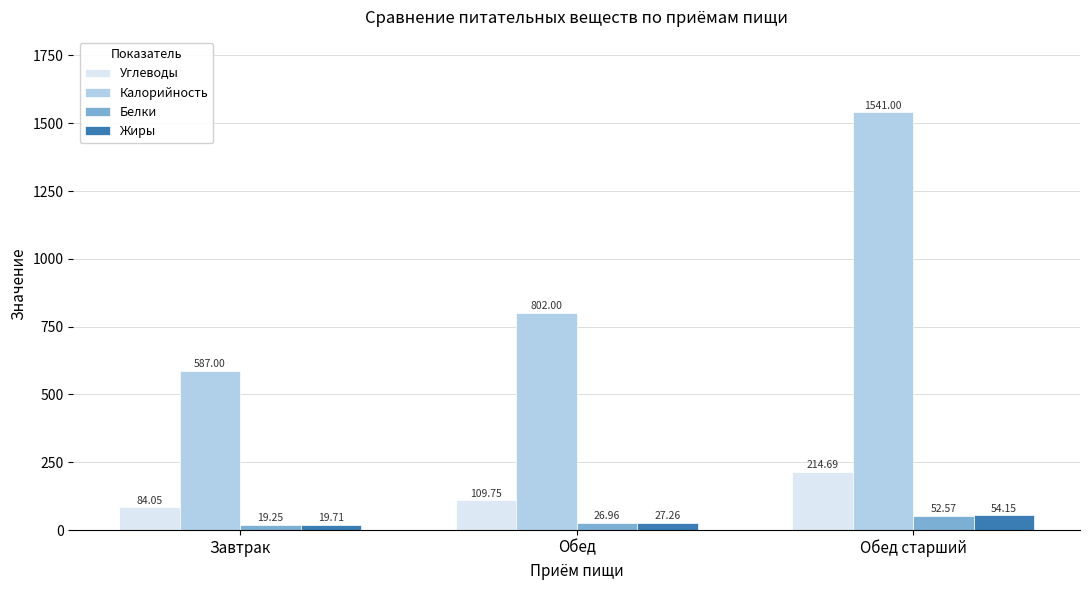

At which category is the sum across all series the highest?

Обед старший